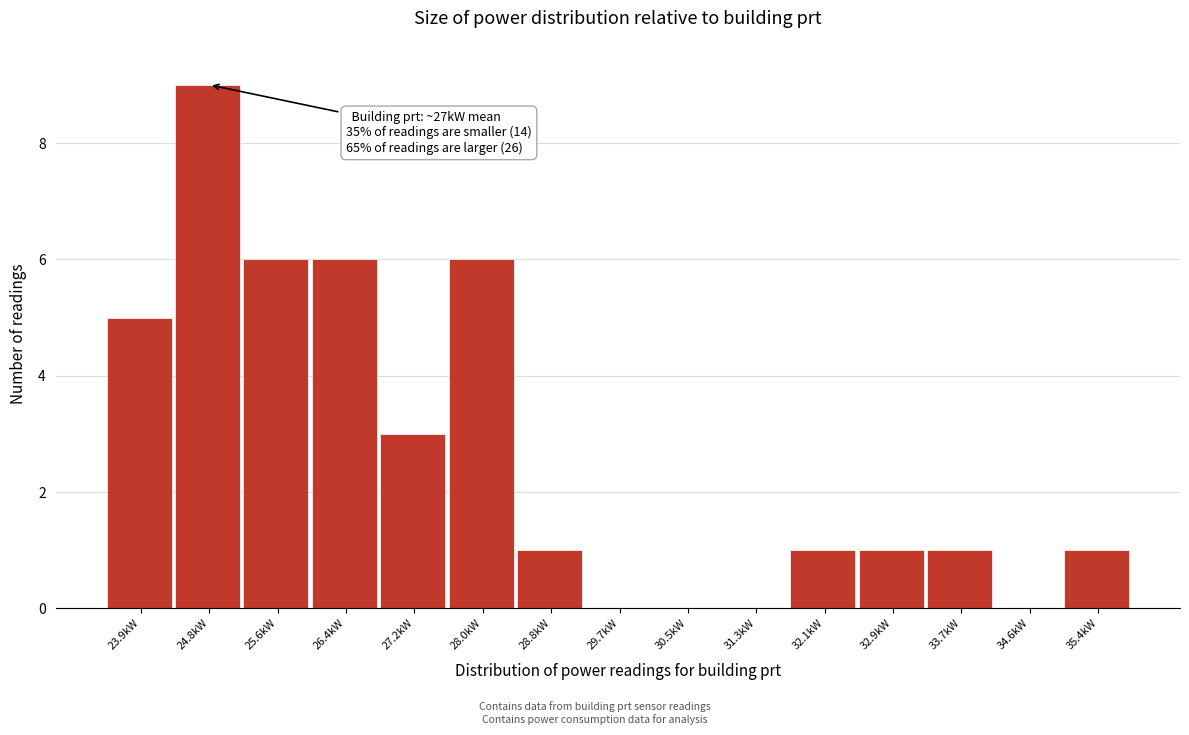

Reading left to right, transcribe all the data shown in this chart.

23.9kW=5	24.8kW=9	25.6kW=6	26.4kW=6	27.2kW=3	28.0kW=6	28.8kW=1	29.7kW=0	30.5kW=0	31.3kW=0	32.1kW=1	32.9kW=1	33.7kW=1	34.6kW=0	35.4kW=1